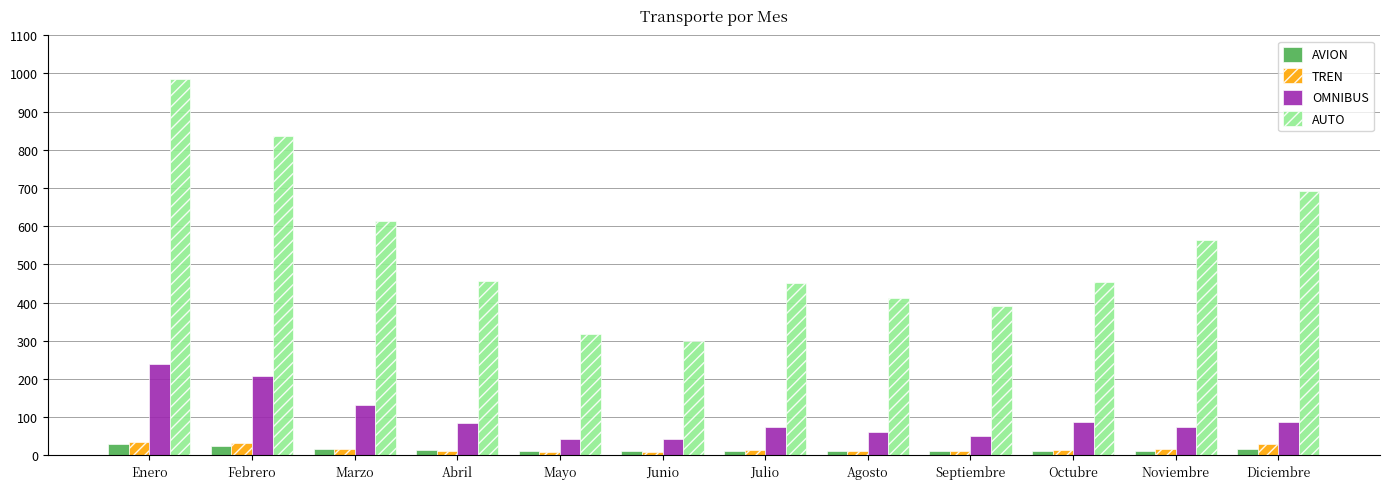

What is the value of the AVION bar at the 1st from the left?

30.3